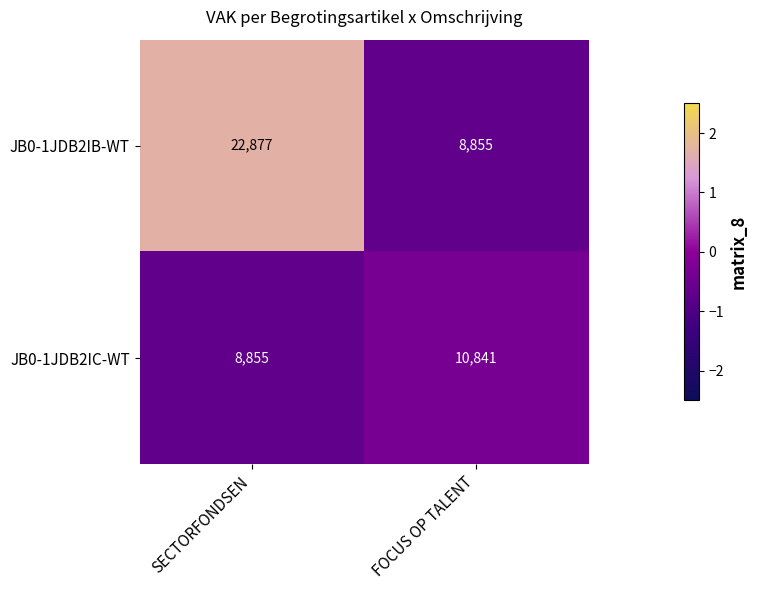

True or false: JB0-1JDB2IC-WT has a value of 12183 at SECTORFONDSEN.

False